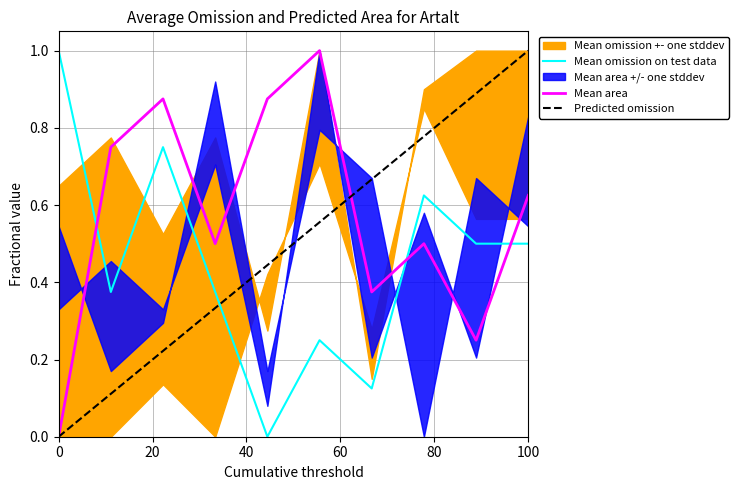

What is the maximum value for Mean omission on test data?

1.0